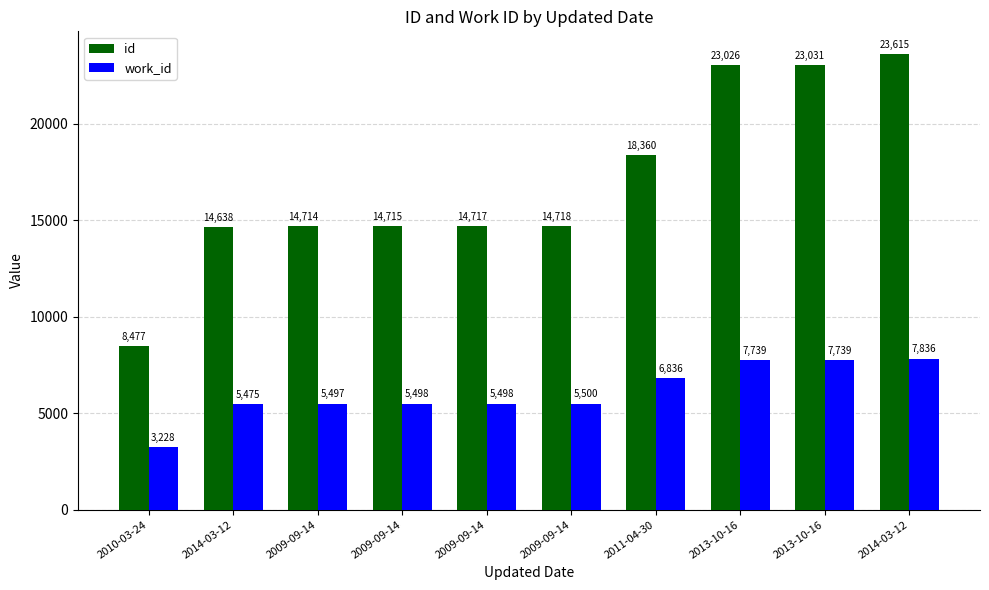

What is the sum of all work_id values?

60846